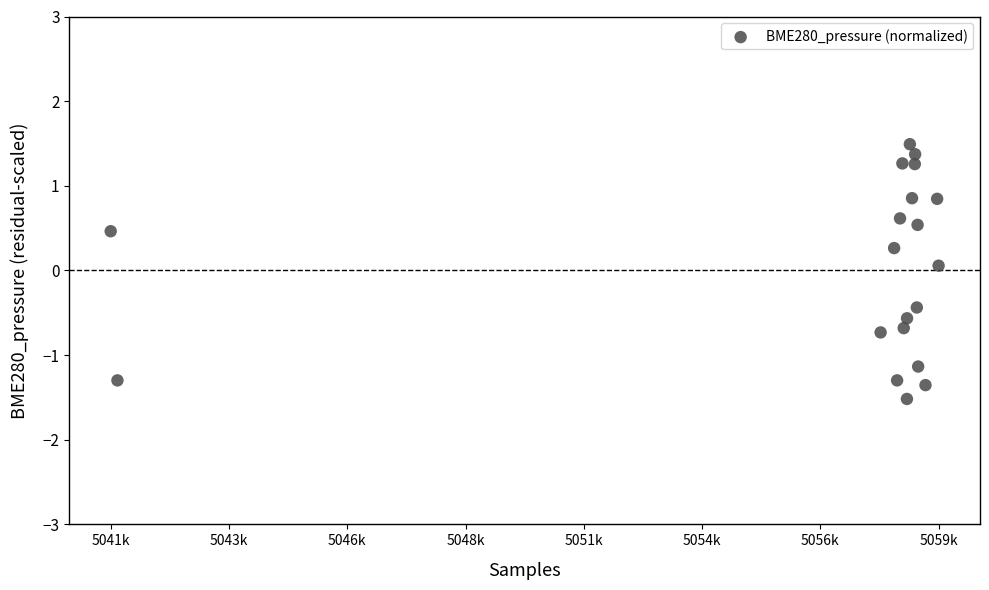

What is the range of X values (max minus min)?

18633.0